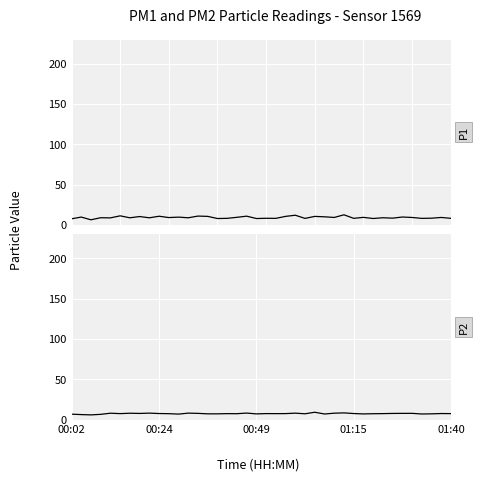

List the series in order of their overall mean, highest first.

P1, P2